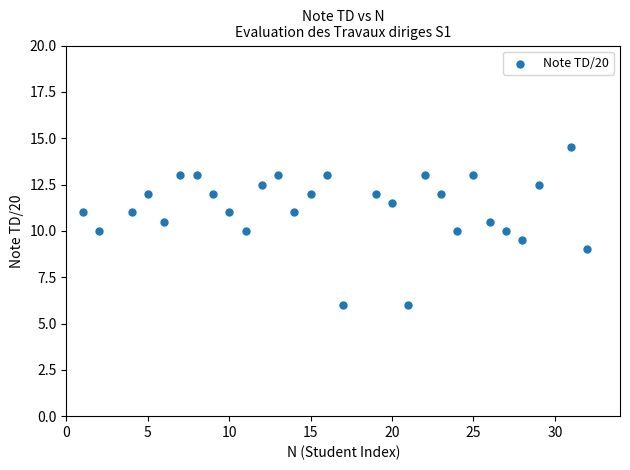

What is the range of Y values (max minus min)?

8.5